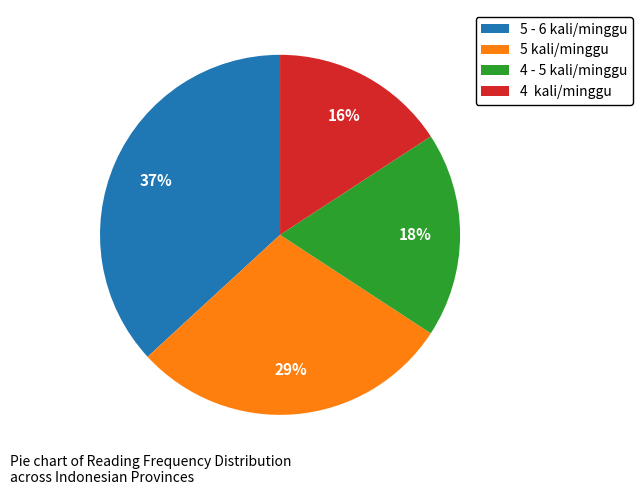

Does 5 - 6 kali/minggu represent more than half of the total?

No